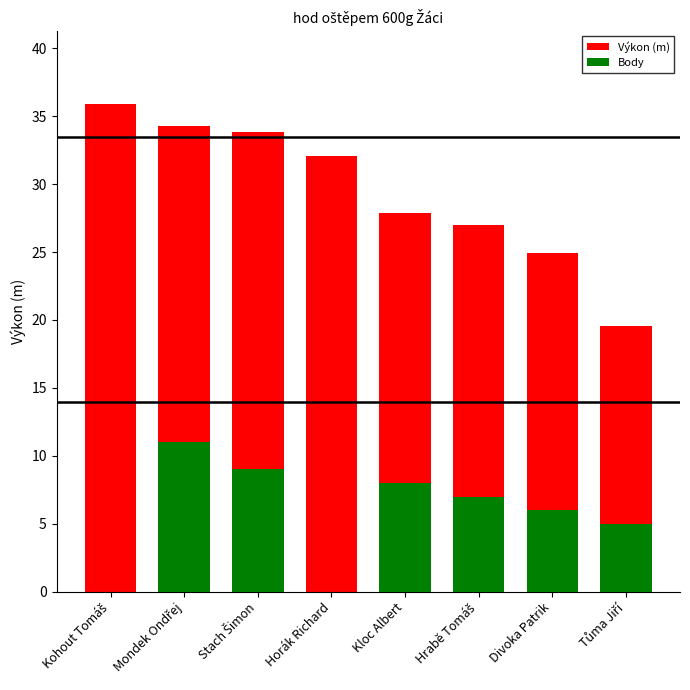

Reading left to right, transcribe all the data shown in this chart.

Výkon (m): 35.9	34.3	33.8	32.1	27.9	27.0	24.9	19.5
Body: 0.0	11.0	9.0	0.0	8.0	7.0	6.0	5.0